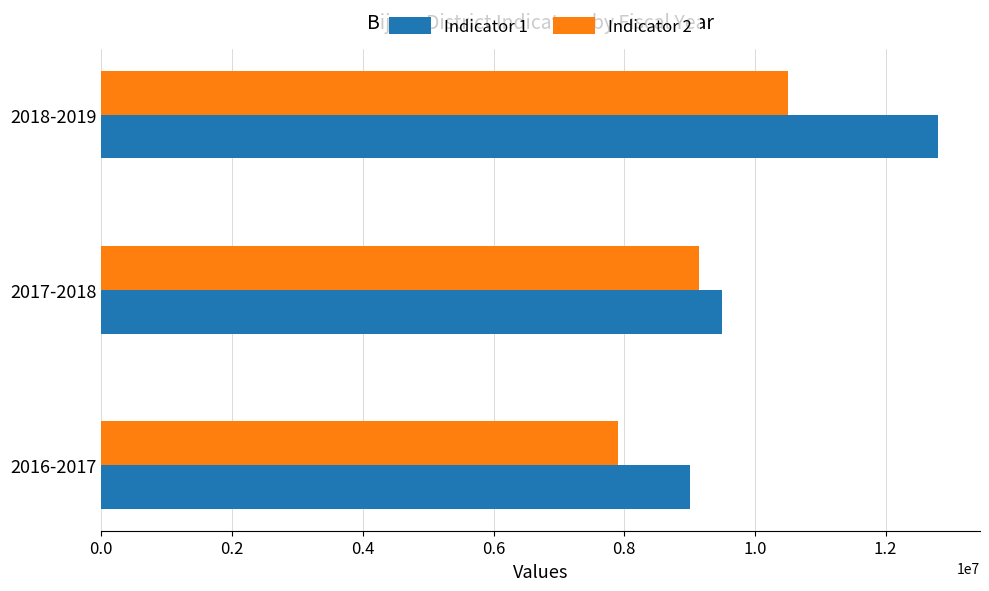

At how many categories does at least one series exceed 9805908?

1